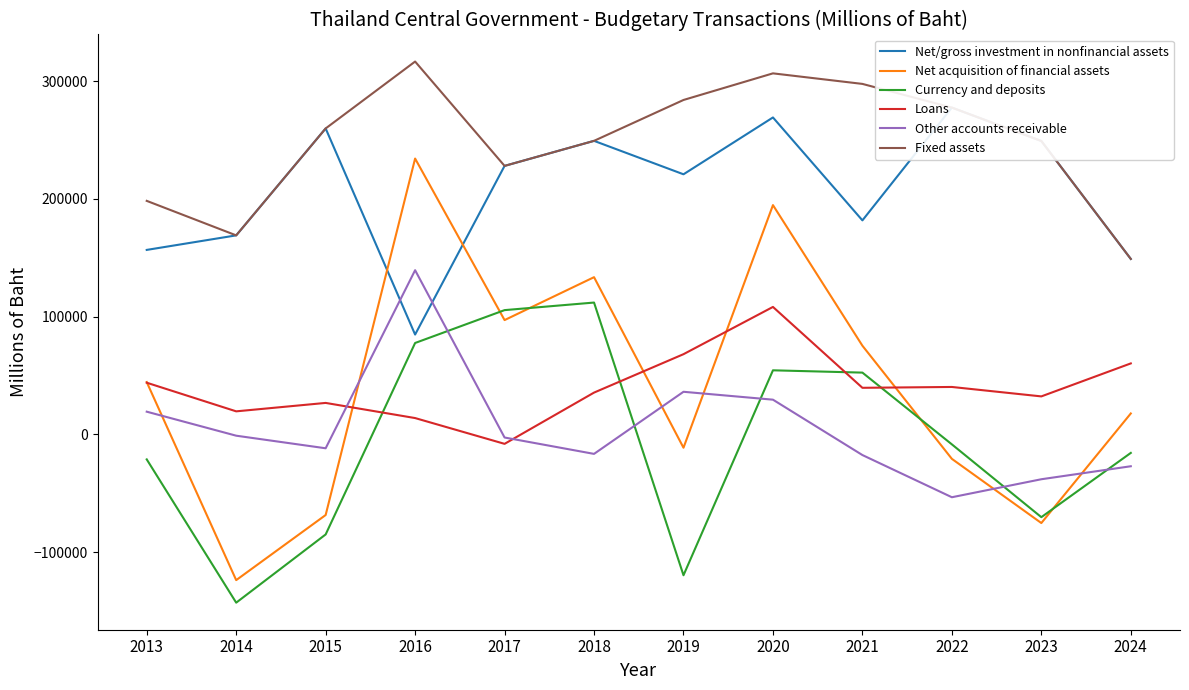

At which label is Net/gross investment in nonfinancial assets closest to 181135?

2021